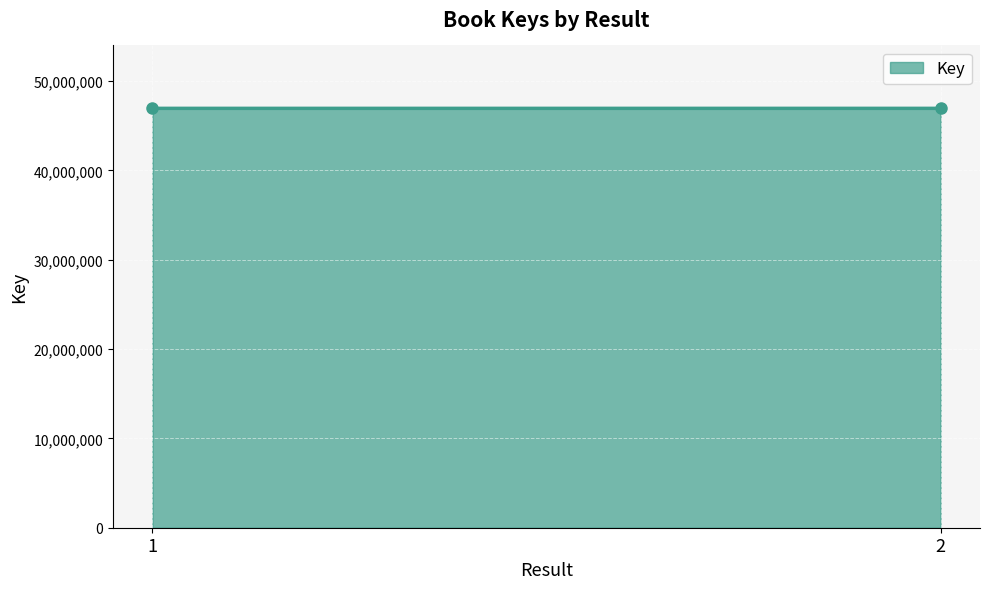

True or false: the data shows 46949028 at 2.

True